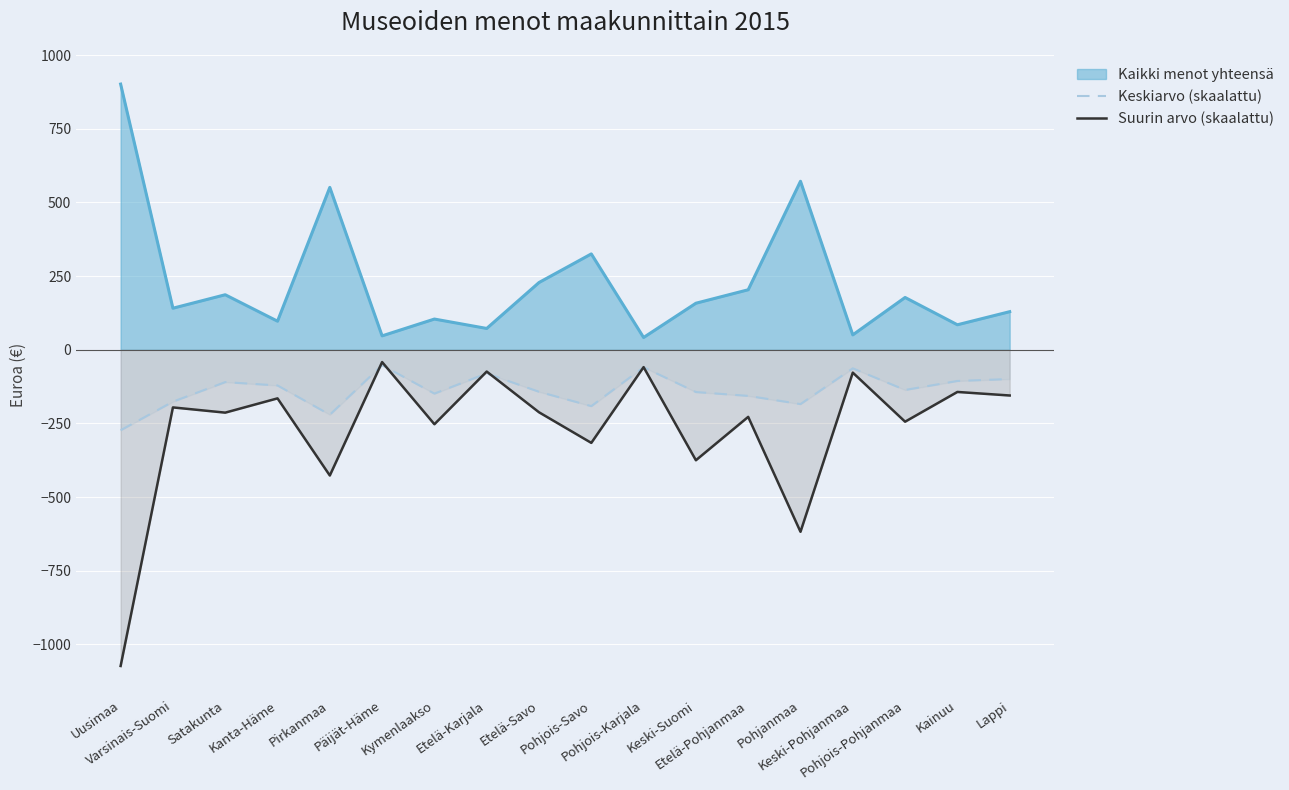

What is the minimum value for Suurin arvo (skaalattu)?

-1073.3